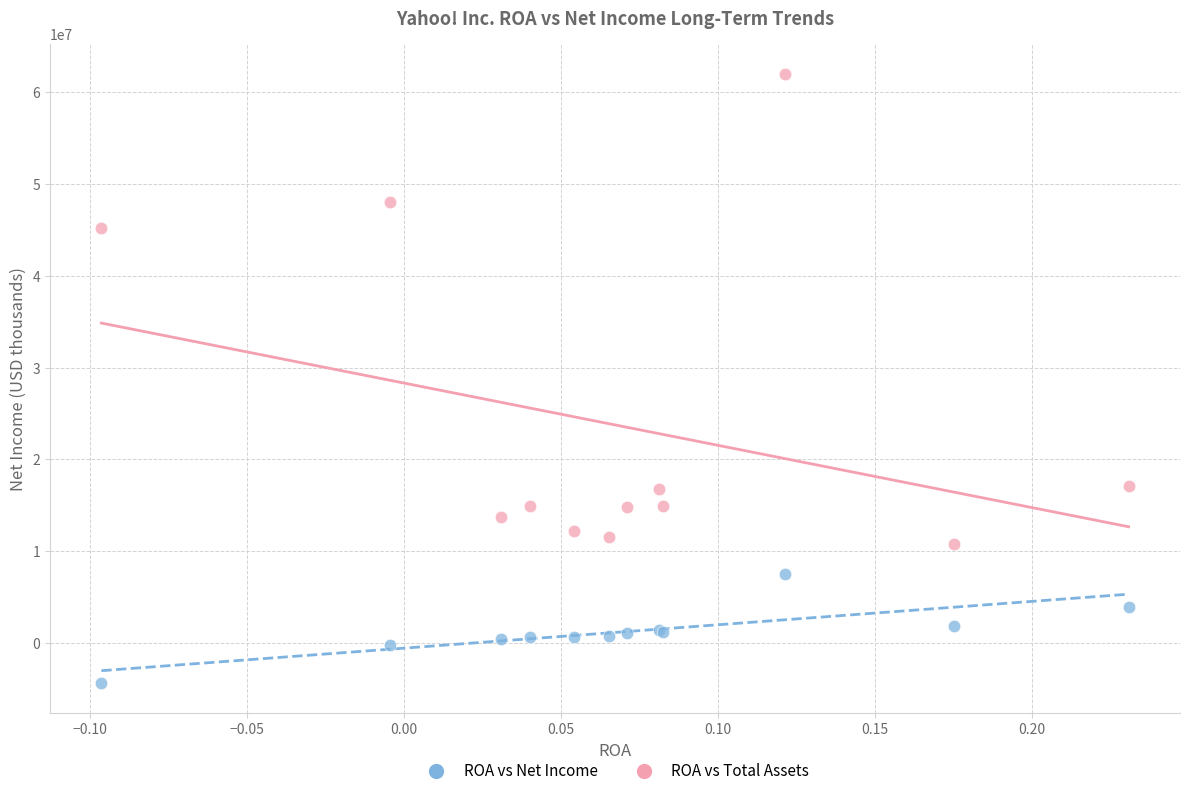

In the ROA vs Total Assets series, what Y value is closest to 36396089?

45203966